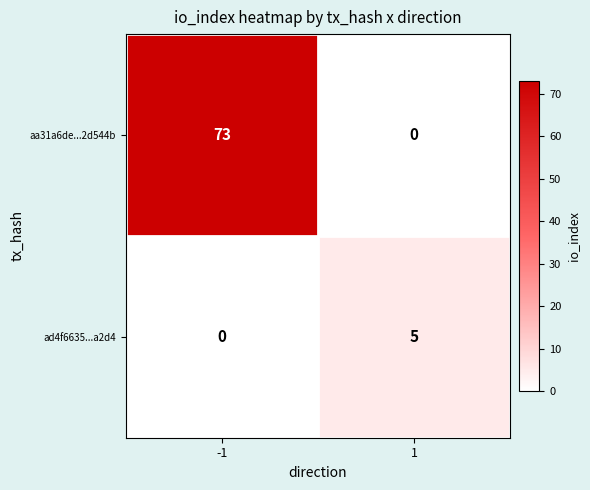

At how many categories does at least one series exceed 28?

1